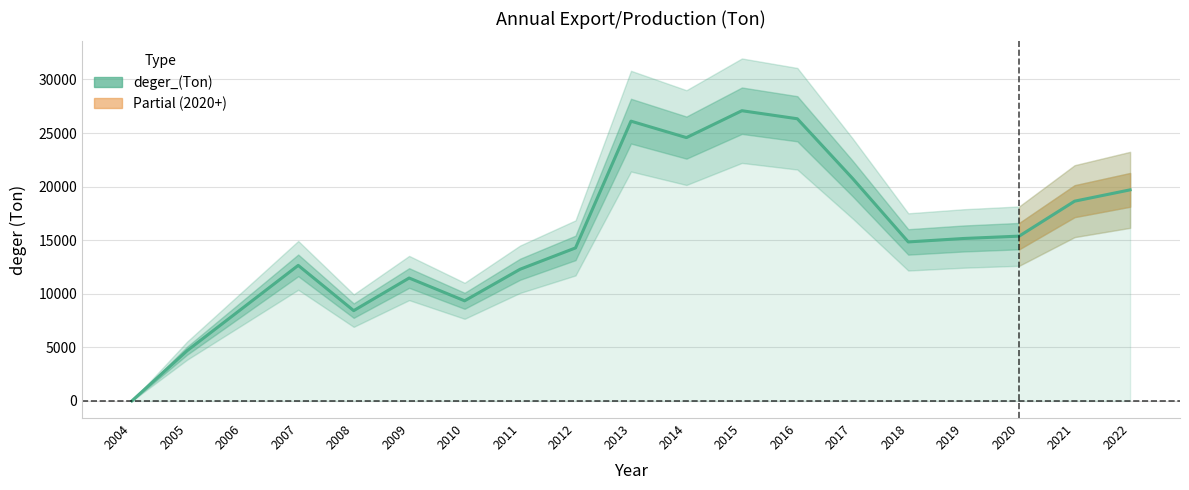

Between 2011 and 2014, which is larger?

2014